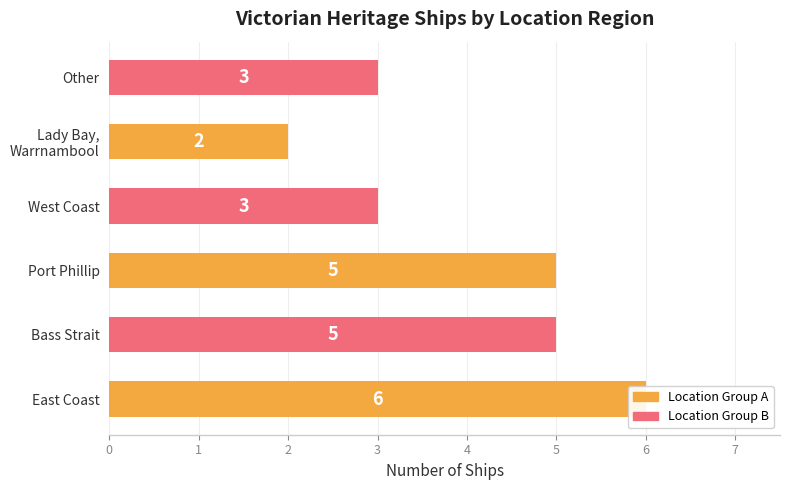

What is the value of the 4th bar from the left?

3